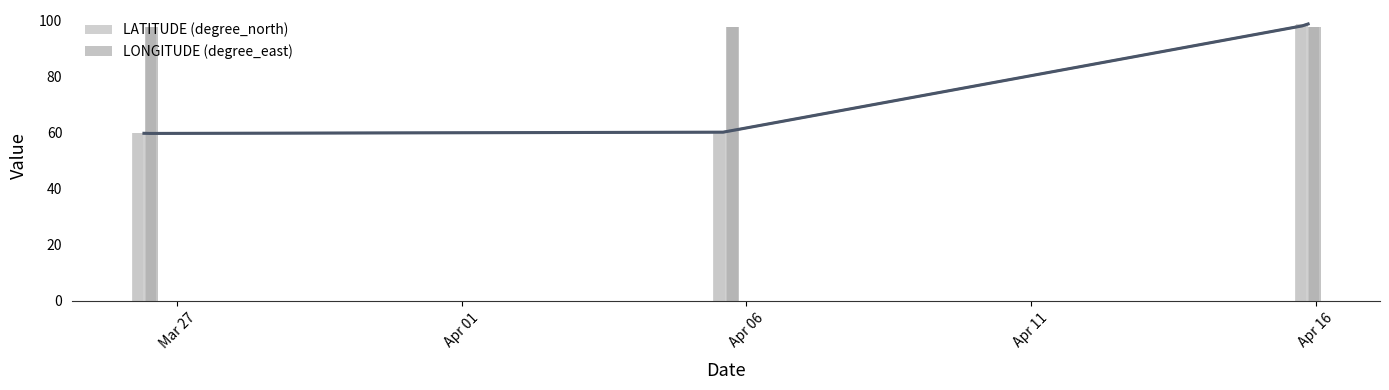

Which series changed the most between Apr 06 and Apr 11?

LATITUDE (degree_north)